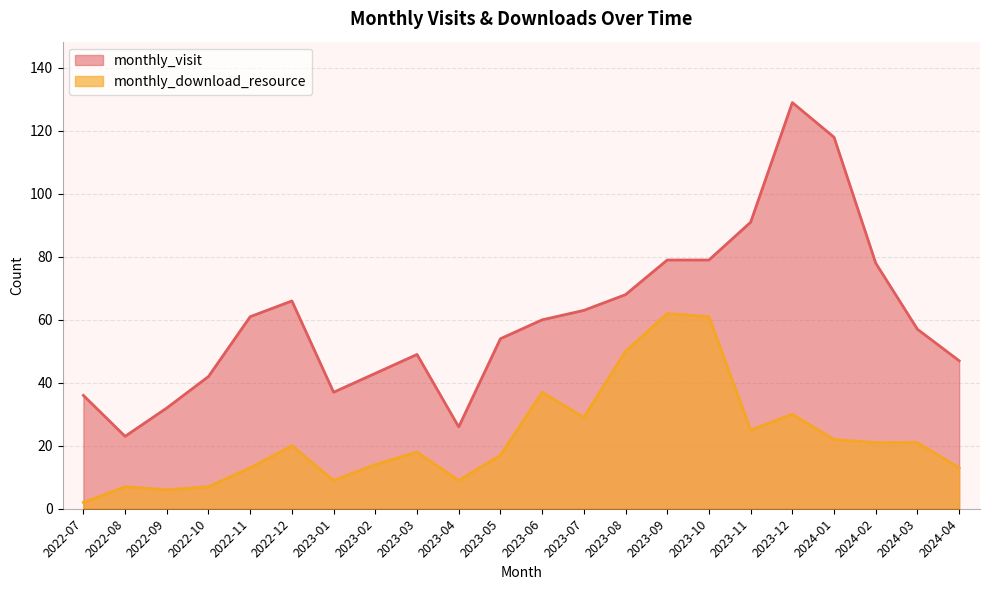

List the labels in order of monthly_visit value, largest first.

2023-12, 2024-01, 2023-11, 2023-09, 2023-10, 2024-02, 2023-08, 2022-12, 2023-07, 2022-11, 2023-06, 2024-03, 2023-05, 2023-03, 2024-04, 2023-02, 2022-10, 2023-01, 2022-07, 2022-09, 2023-04, 2022-08